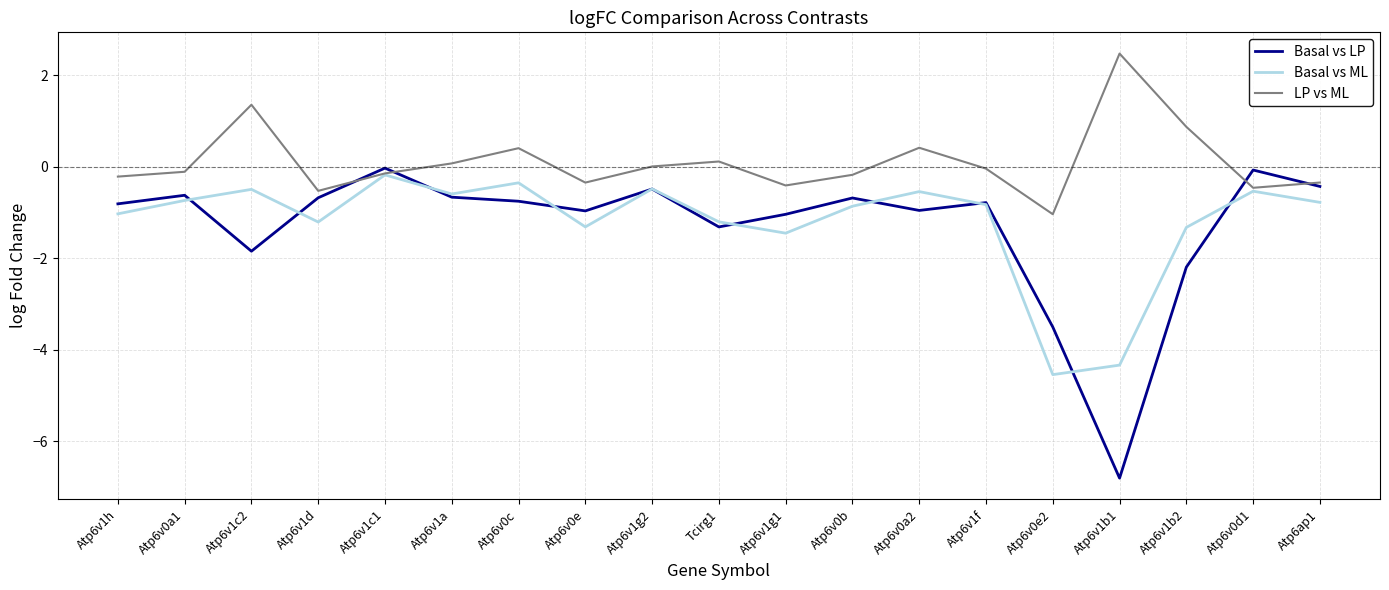

What is the smallest value displayed?

-6.8